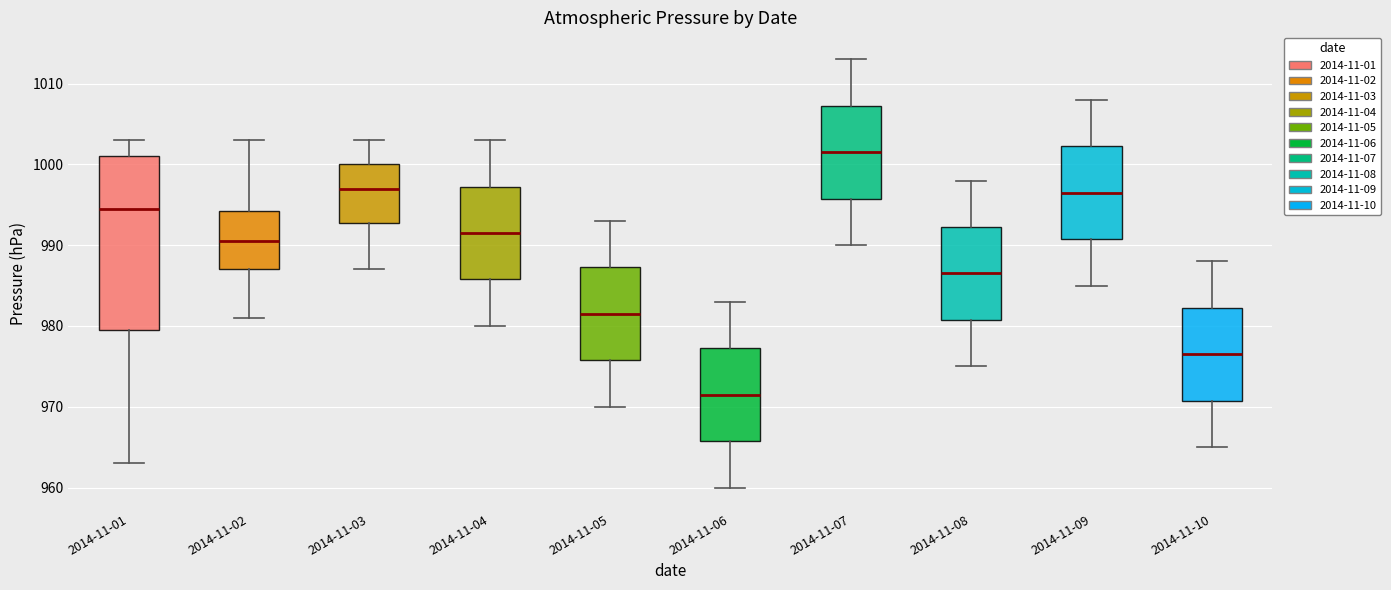

Which box is the tallest, from its lower edge to its upper edge?

2014-11-01